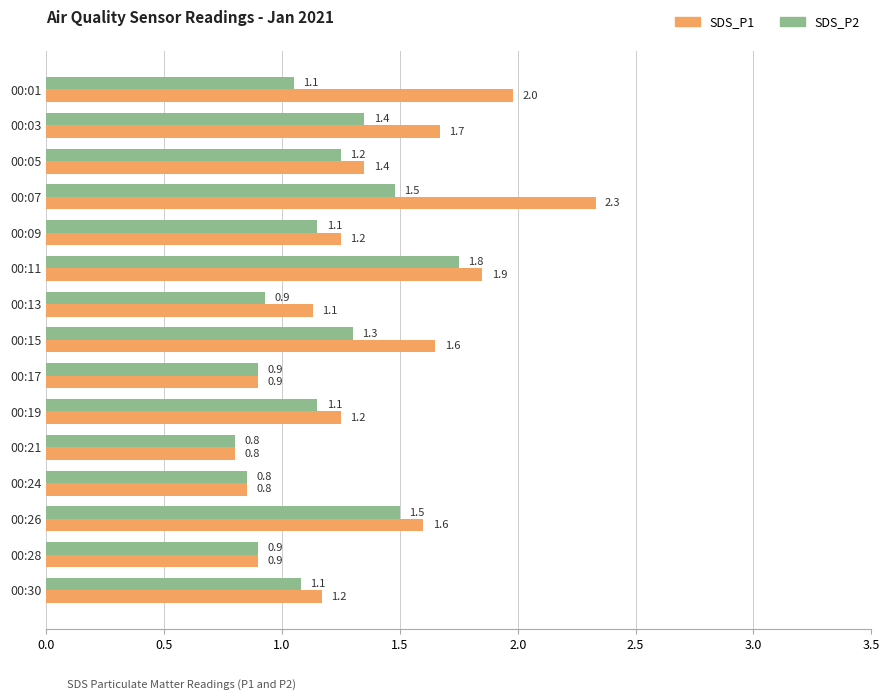

How many series are shown in this chart?

2